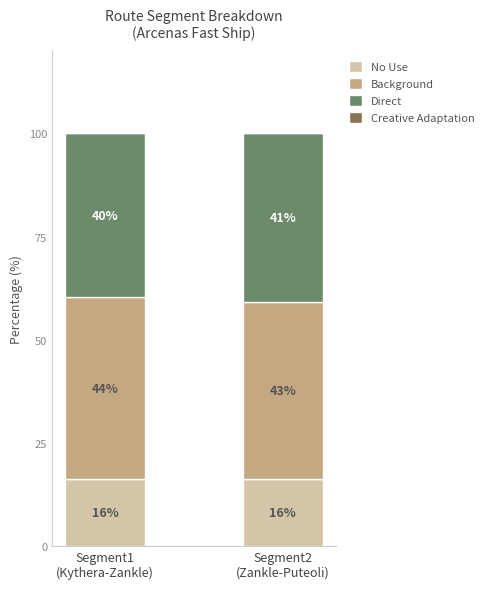

Is it true that No Use equals 16.3 at Segment2
(Zankle-Puteoli)?

True